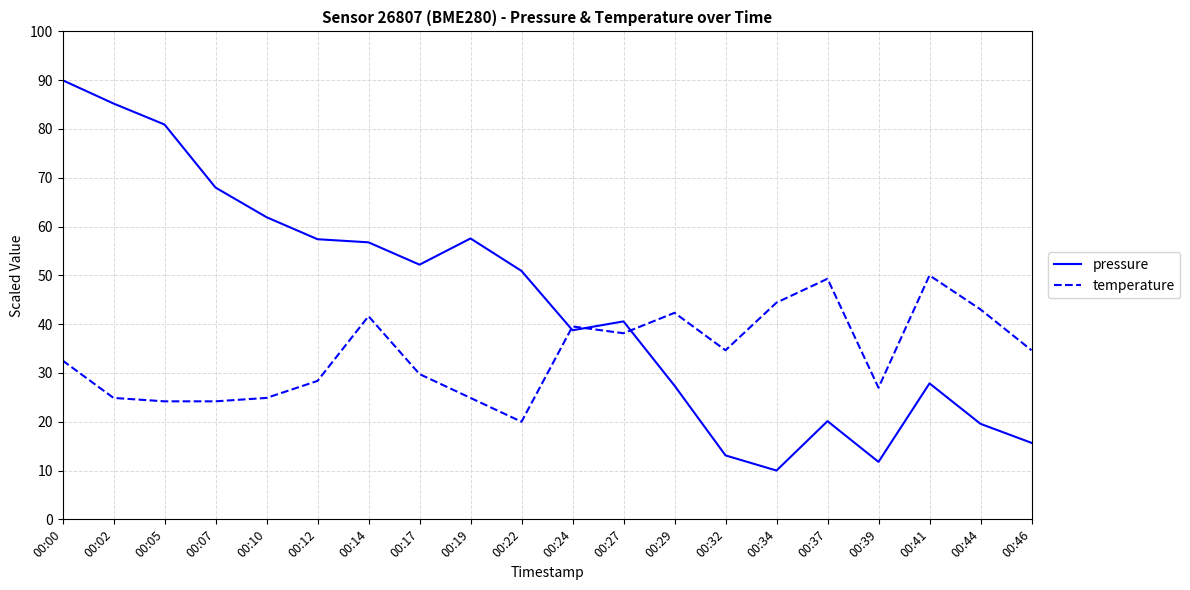

Which series changed the most between 00:05 and 00:37?

pressure